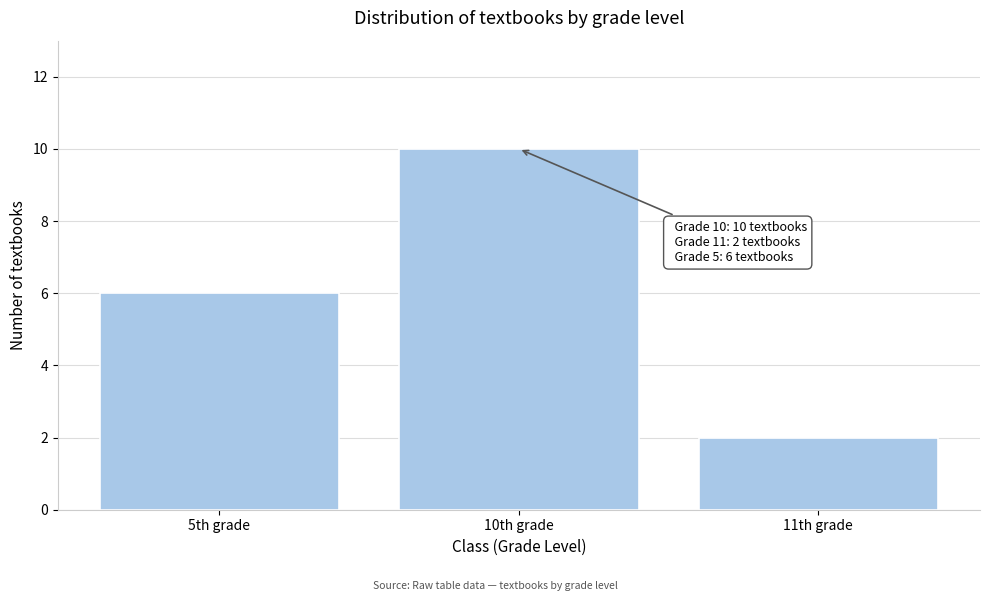

Reading left to right, list all the values displayed in this chart.

6	10	2